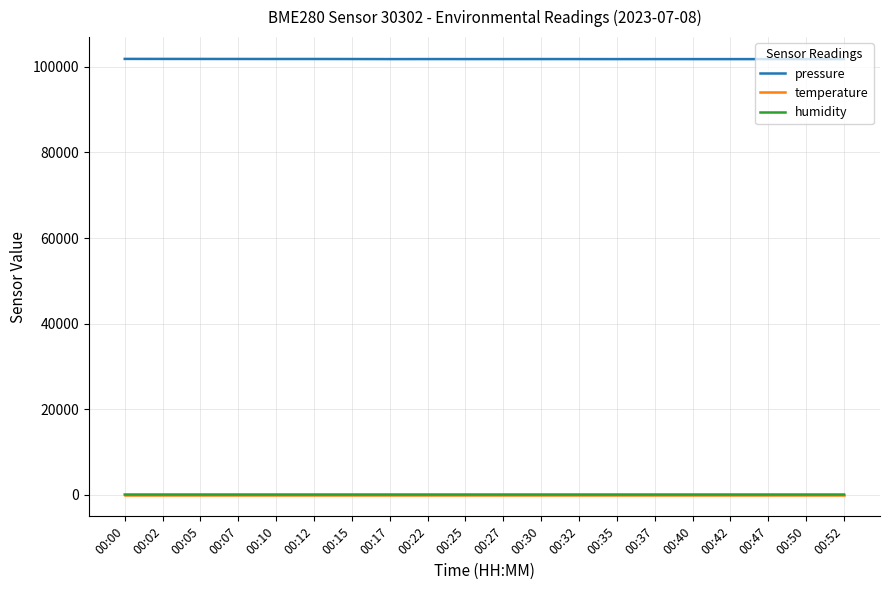

At how many categories does at least one series exceed 48602?

20